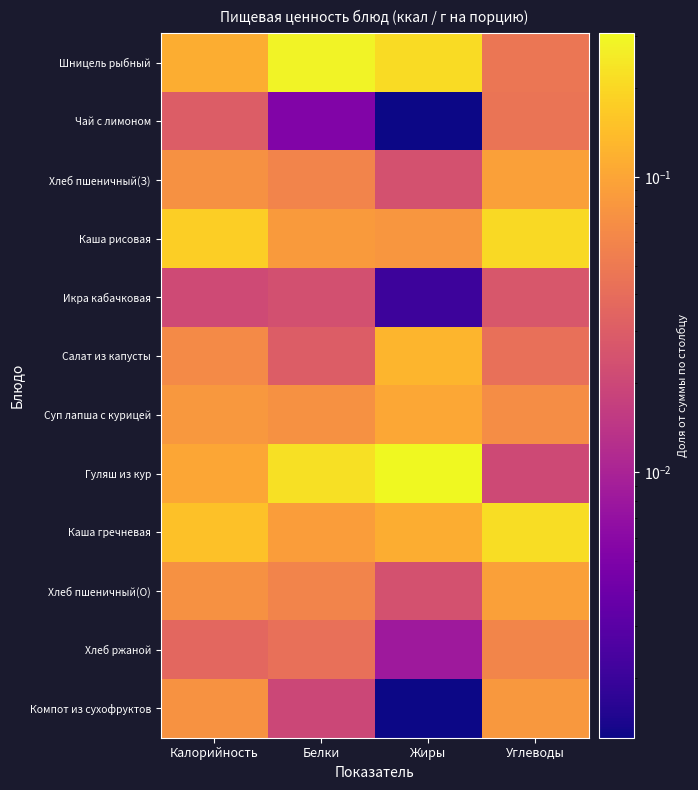

At how many categories does at least one series exceed 0?

4